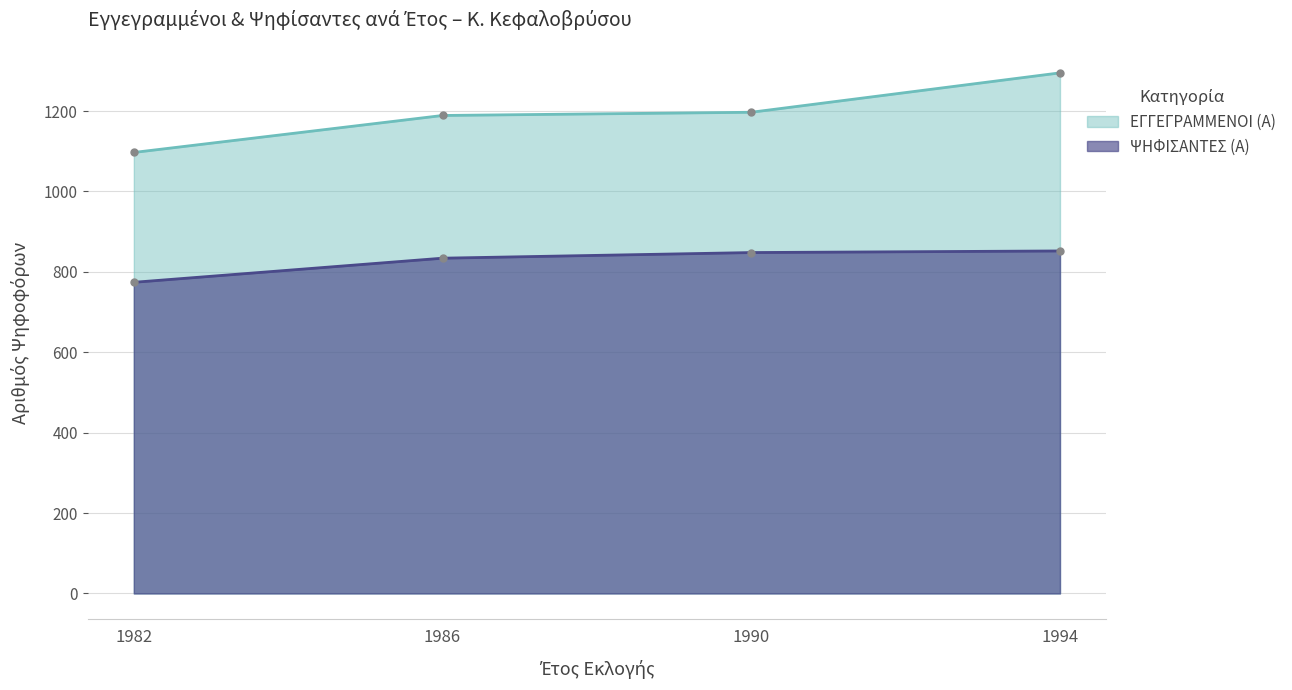

Which category has the lowest value in the ΨΗΦΙΣΑΝΤΕΣ (Α) series?

1982